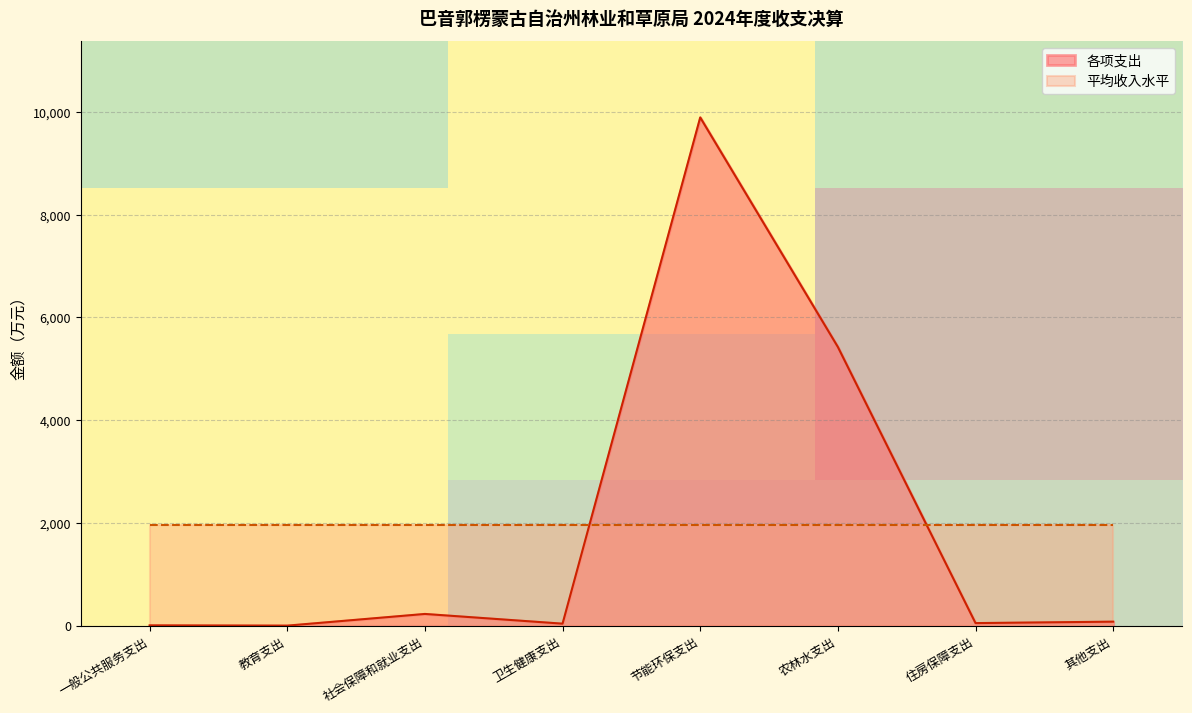

What is the highest value of the 各项支出 series?

9893.8